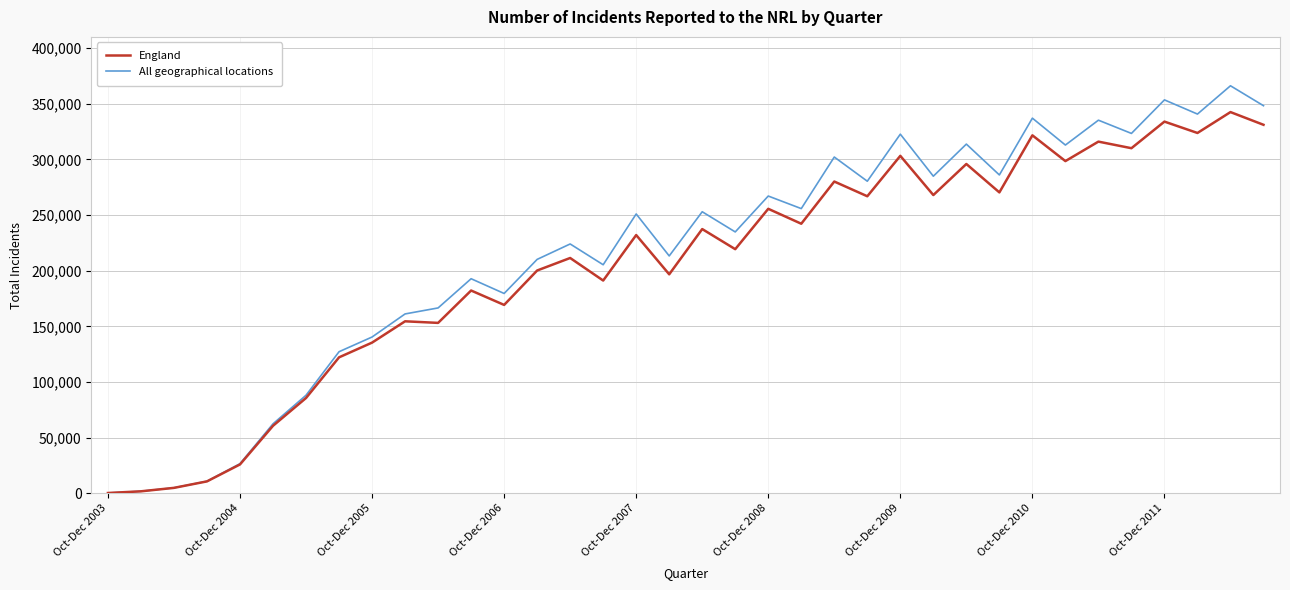

In England, how many points are lower than both neighbors (excluding endpoints)?

12